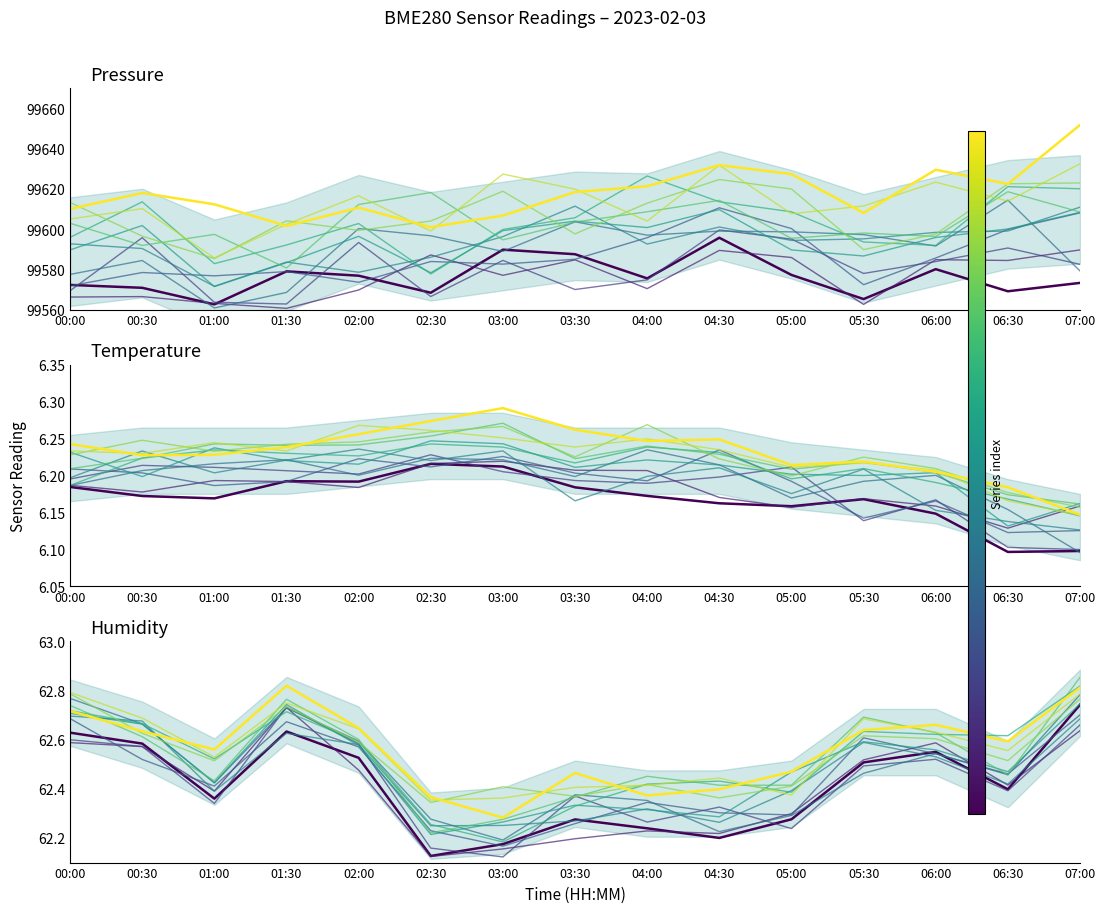

What is the lowest value of the series_11 series?

62.3